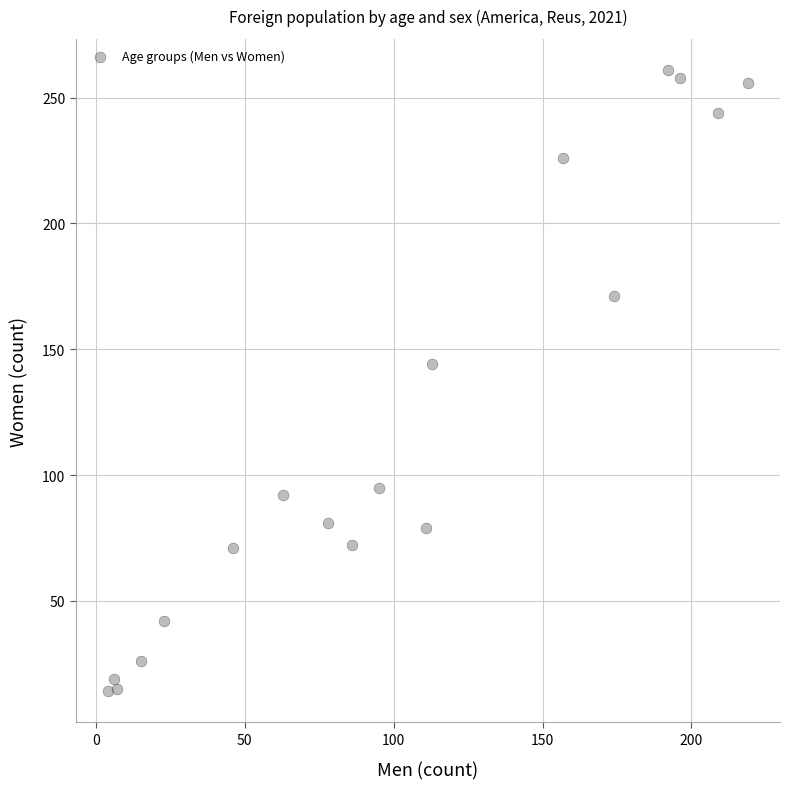

What Y value in the scatter plot is closest to 137?

144